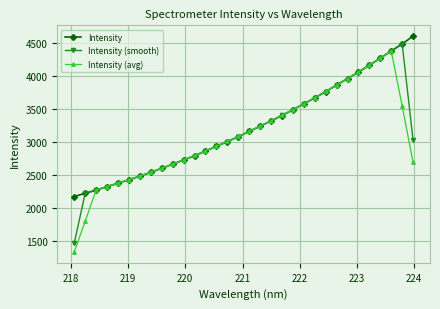

What is the average value of the Intensity (smooth) series?

3139.9